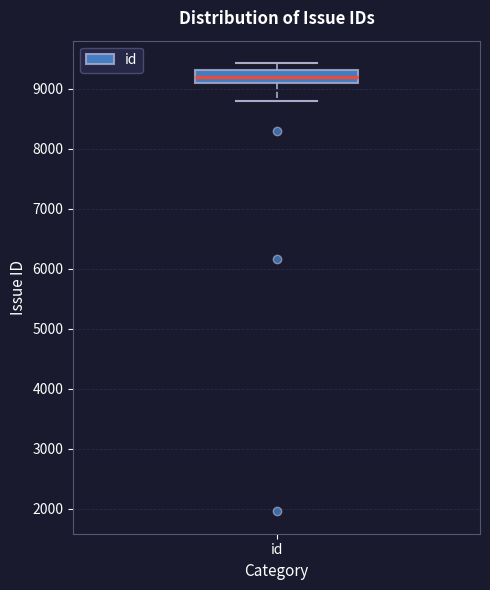

Read this box plot against the y-axis: the position of the median line, the range covered by the box, and the ends of both whiskers. The values are not printed on the chart, so give them approximately, as read against the axis.

median 9200, box 9100 to 9300, whiskers 8800 to 9400